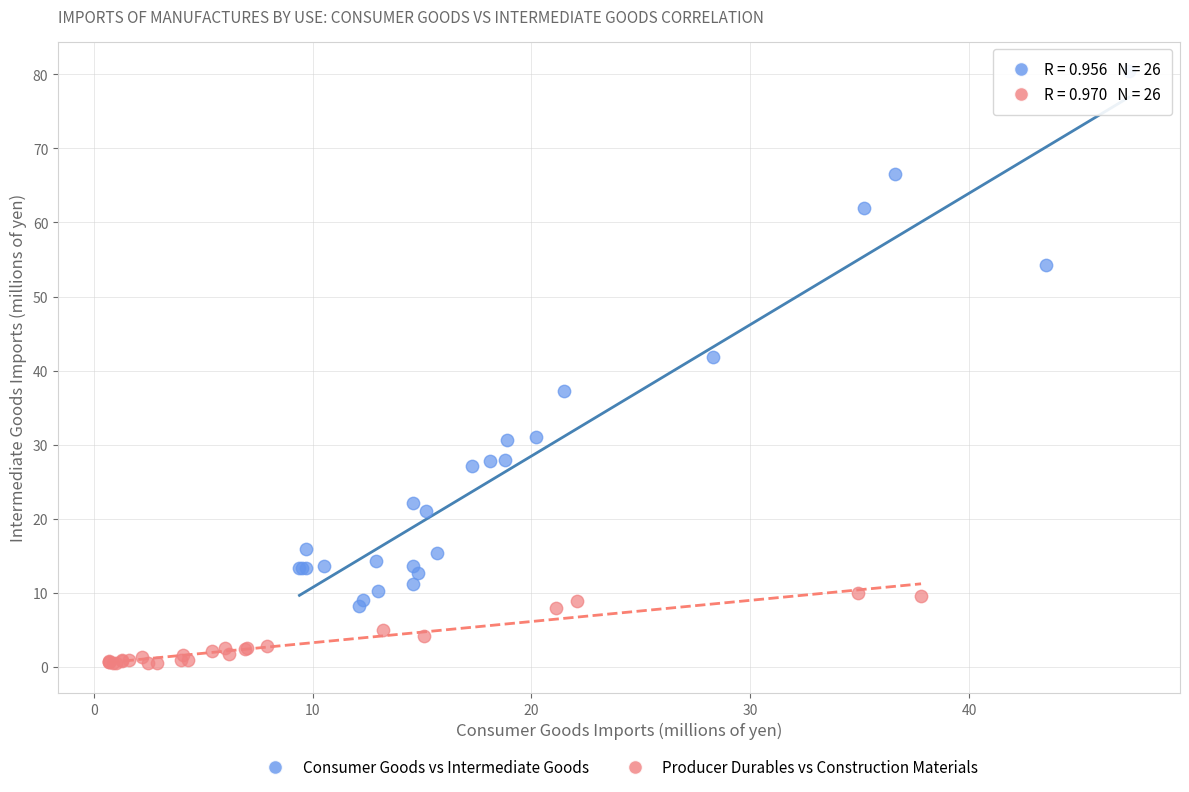

Which series contains the lowest Y value?

Producer Durables vs Construction Materials